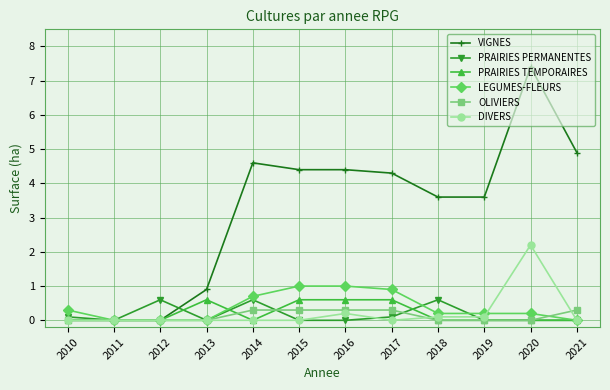

Reading right to left, extract all data points from this chart.

VIGNES: 2021=4.9	2020=7.4	2019=3.6	2018=3.6	2017=4.3	2016=4.4	2015=4.4	2014=4.6	2013=0.9	2012=0.0	2011=0.0	2010=0.0
PRAIRIES PERMANENTES: 2021=0.0	2020=0.0	2019=0.0	2018=0.6	2017=0.1	2016=0.0	2015=0.0	2014=0.6	2013=0.0	2012=0.6	2011=0.0	2010=0.1
PRAIRIES TEMPORAIRES: 2021=0.0	2020=0.0	2019=0.0	2018=0.0	2017=0.6	2016=0.6	2015=0.6	2014=0.0	2013=0.6	2012=0.0	2011=0.0	2010=0.0
LEGUMES-FLEURS: 2021=0.0	2020=0.2	2019=0.2	2018=0.2	2017=0.9	2016=1.0	2015=1.0	2014=0.7	2013=0.0	2012=0.0	2011=0.0	2010=0.3
OLIVIERS: 2021=0.3	2020=0.0	2019=0.0	2018=0.0	2017=0.3	2016=0.3	2015=0.3	2014=0.3	2013=0.0	2012=0.0	2011=0.0	2010=0.0
DIVERS: 2021=0.0	2020=2.2	2019=0.1	2018=0.1	2017=0.0	2016=0.2	2015=0.0	2014=0.0	2013=0.0	2012=0.0	2011=0.0	2010=0.0